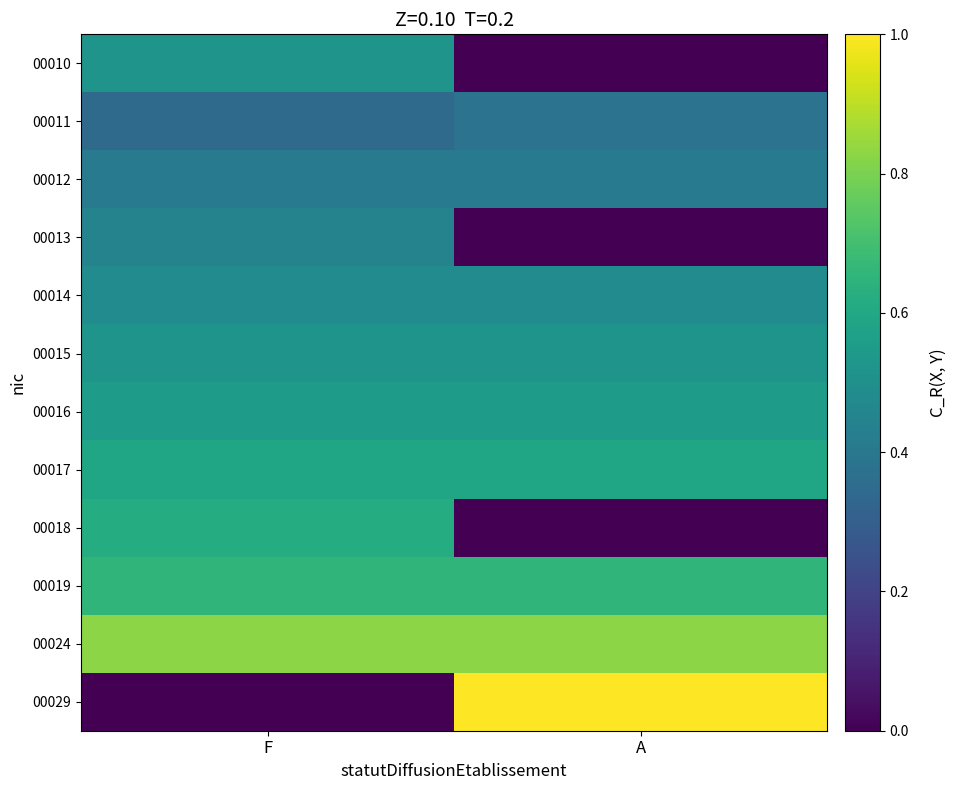

Which series changed the most between F and A?

00029